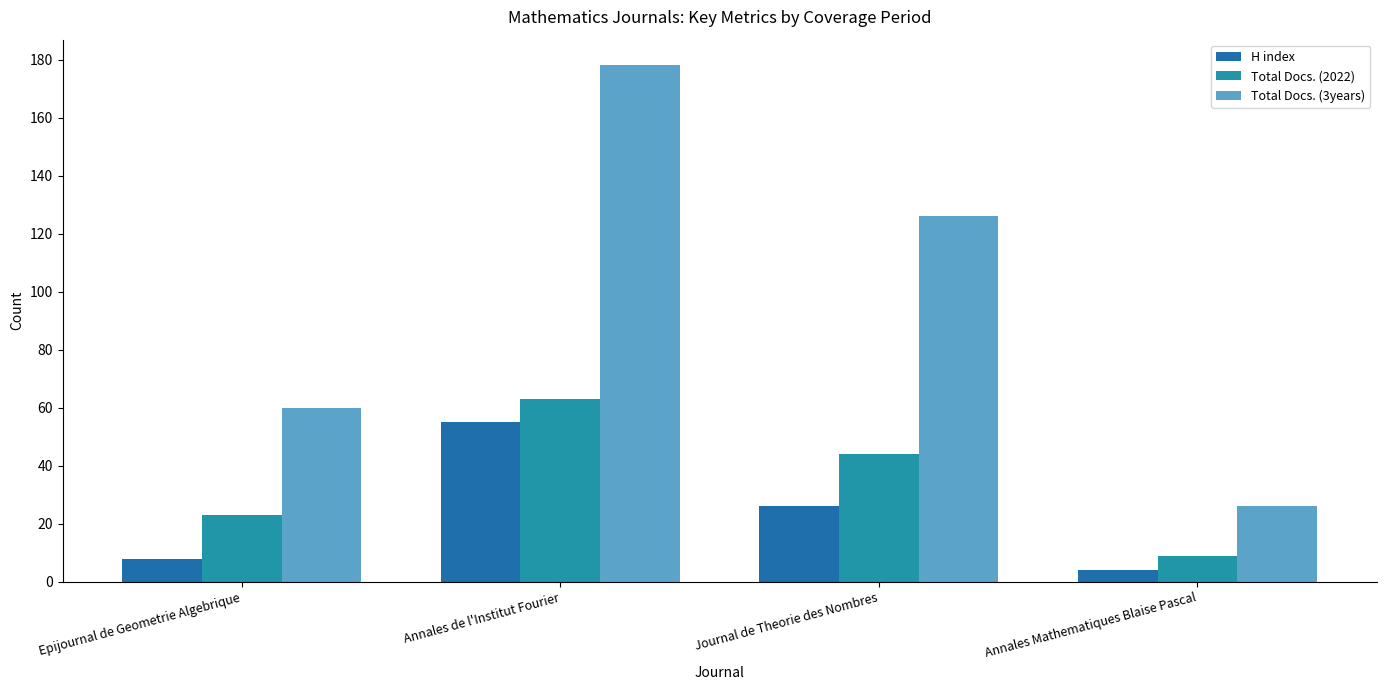

Reading right to left, list all the values displayed in this chart.

H index: 4	26	55	8
Total Docs. (2022): 9	44	63	23
Total Docs. (3years): 26	126	178	60